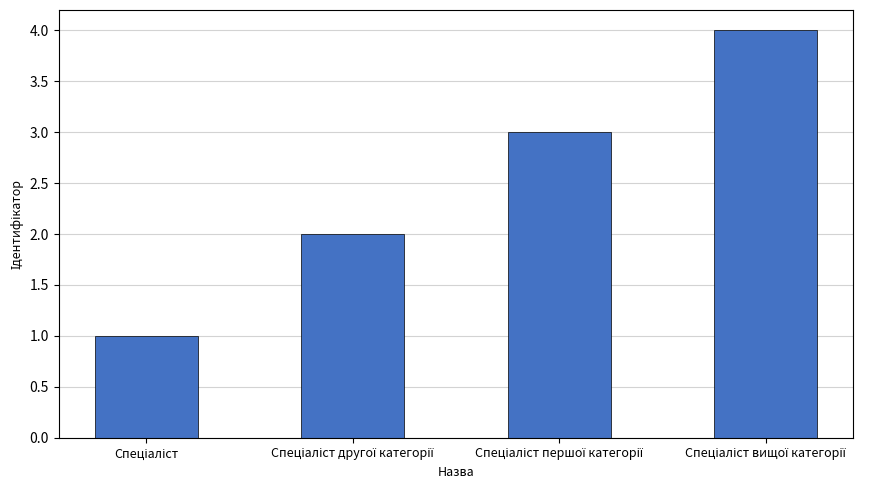

What is the maximum value shown in the chart?

4